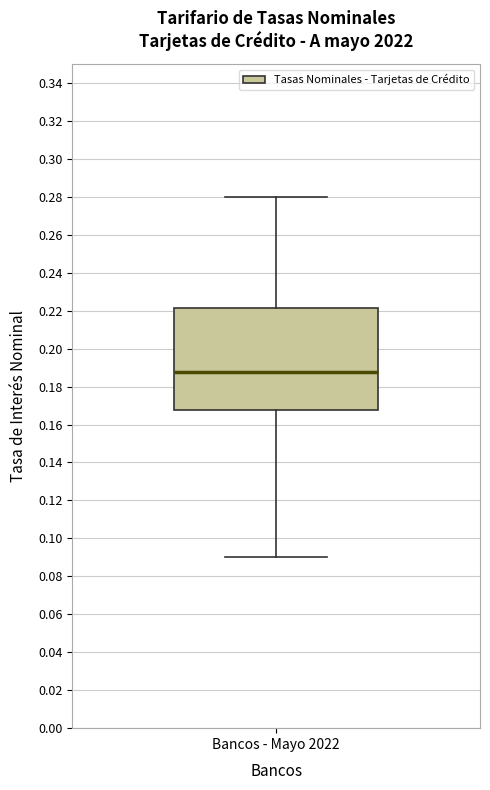

Read this box plot against the y-axis: the position of the median line, the range covered by the box, and the ends of both whiskers. The values are not printed on the chart, so give them approximately, as read against the axis.

median 0.188, box 0.168 to 0.222, whiskers 0.090 to 0.280